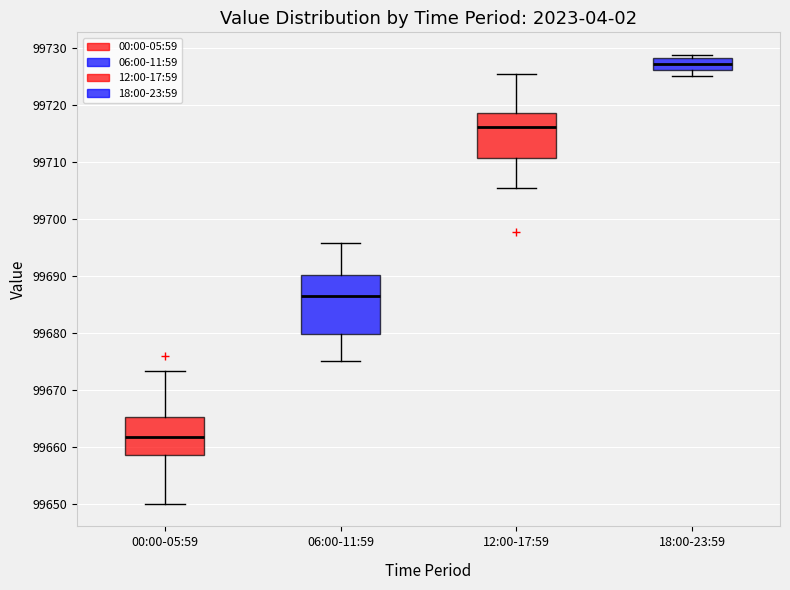

Which box has the highest median line?

18:00-23:59